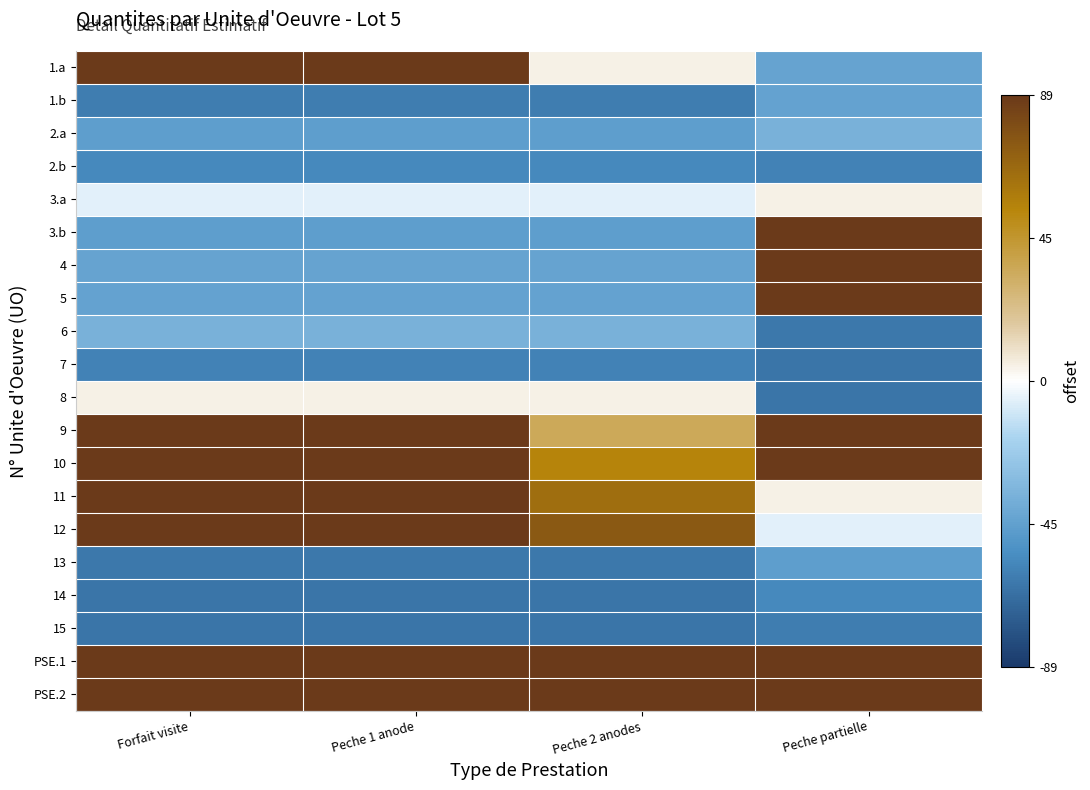

Reading left to right, what are all the values shown in this chart?

1.a: Forfait visite=89.2	Peche 1 anode=89.2	Peche 2 anodes=4.2	Peche partielle=-42.8
1.b: Forfait visite=-60.8	Peche 1 anode=-60.8	Peche 2 anodes=-60.8	Peche partielle=-43.8
2.a: Forfait visite=-45.8	Peche 1 anode=-45.8	Peche 2 anodes=-45.8	Peche partielle=-35.8
2.b: Forfait visite=-55.8	Peche 1 anode=-55.8	Peche 2 anodes=-55.8	Peche partielle=-58.8
3.a: Forfait visite=-5.8	Peche 1 anode=-5.8	Peche 2 anodes=-5.8	Peche partielle=4.2
3.b: Forfait visite=-45.8	Peche 1 anode=-45.8	Peche 2 anodes=-45.8	Peche partielle=89.2
4: Forfait visite=-42.8	Peche 1 anode=-42.8	Peche 2 anodes=-42.8	Peche partielle=89.2
5: Forfait visite=-43.8	Peche 1 anode=-43.8	Peche 2 anodes=-43.8	Peche partielle=89.2
6: Forfait visite=-35.8	Peche 1 anode=-35.8	Peche 2 anodes=-35.8	Peche partielle=-62.8
7: Forfait visite=-58.8	Peche 1 anode=-58.8	Peche 2 anodes=-58.8	Peche partielle=-64.8
8: Forfait visite=4.2	Peche 1 anode=4.2	Peche 2 anodes=4.2	Peche partielle=-64.8
9: Forfait visite=89.2	Peche 1 anode=89.2	Peche 2 anodes=34.2	Peche partielle=89.2
10: Forfait visite=89.2	Peche 1 anode=89.2	Peche 2 anodes=54.2	Peche partielle=89.2
11: Forfait visite=89.2	Peche 1 anode=89.2	Peche 2 anodes=64.2	Peche partielle=4.2
12: Forfait visite=89.2	Peche 1 anode=89.2	Peche 2 anodes=74.2	Peche partielle=-5.8
13: Forfait visite=-62.8	Peche 1 anode=-62.8	Peche 2 anodes=-62.8	Peche partielle=-45.8
14: Forfait visite=-64.8	Peche 1 anode=-64.8	Peche 2 anodes=-64.8	Peche partielle=-55.8
15: Forfait visite=-64.8	Peche 1 anode=-64.8	Peche 2 anodes=-64.8	Peche partielle=-60.8
PSE.1: Forfait visite=89.2	Peche 1 anode=89.2	Peche 2 anodes=89.2	Peche partielle=89.2
PSE.2: Forfait visite=89.2	Peche 1 anode=89.2	Peche 2 anodes=89.2	Peche partielle=89.2